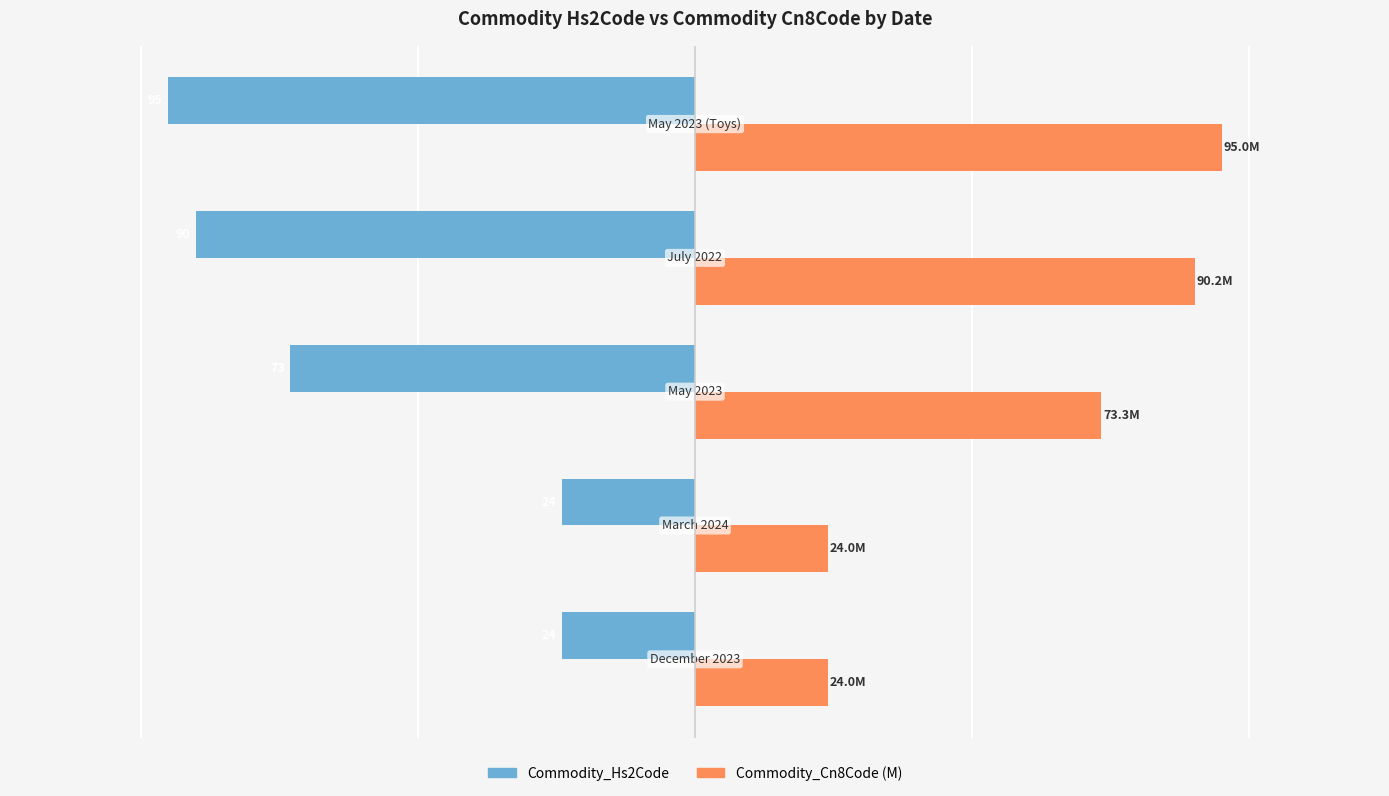

Rank the series by their maximum value, from highest to lowest.

Commodity_Cn8Code (M), Commodity_Hs2Code